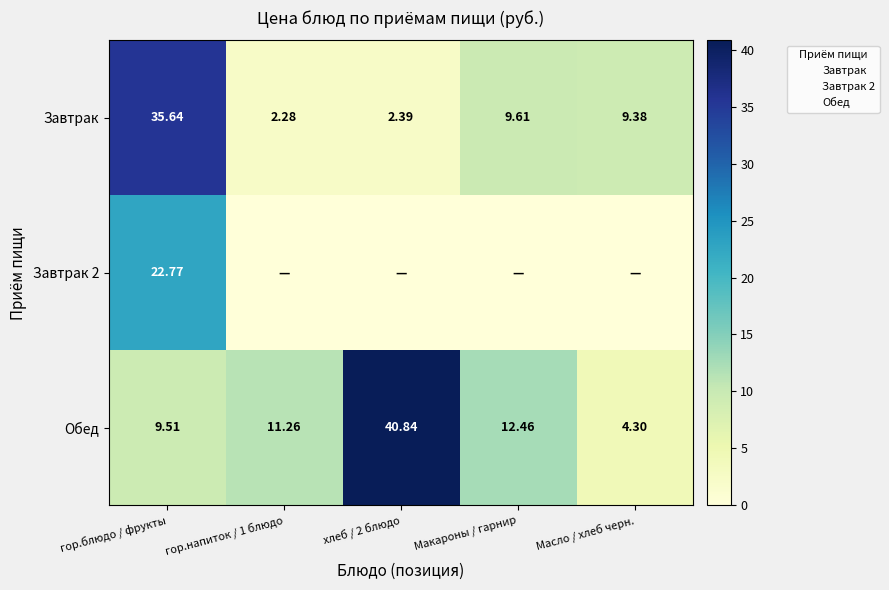

Rank the series at гор.напиток / 1 блюдо from lowest to highest value.

Завтрак 2, Завтрак, Обед